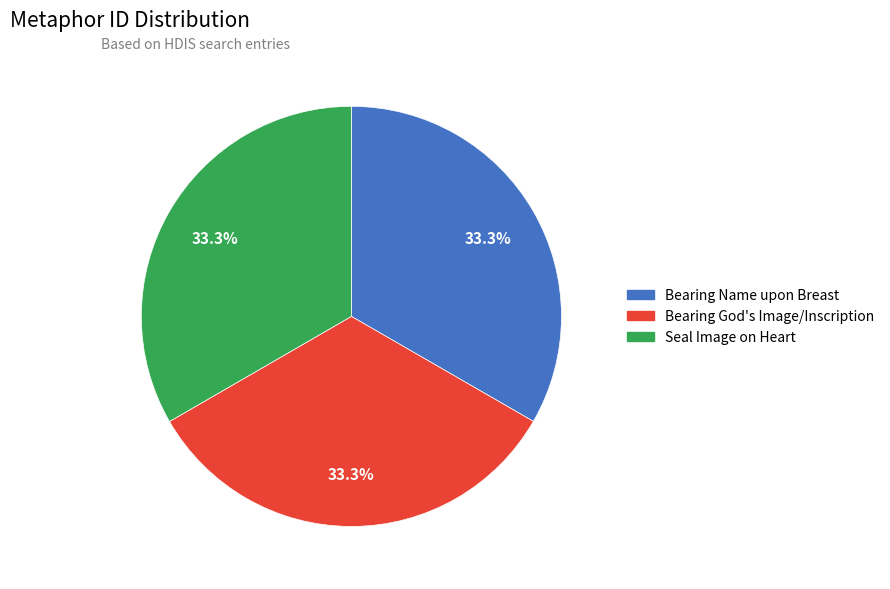

Approximately how many times larger is the value at Seal Image on Heart compared to Bearing God's Image/Inscription?

1.0